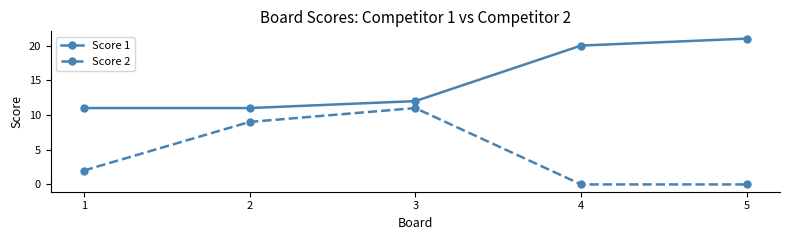

Reading left to right, what are all the values shown in this chart?

Score 1: 11	11	12	20	21
Score 2: 2	9	11	0	0